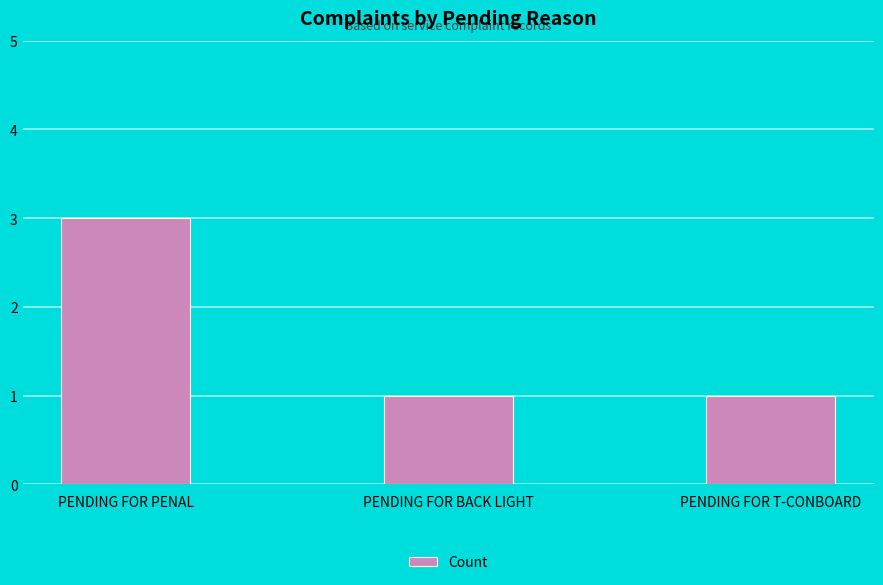

What is the maximum value shown in the chart?

3